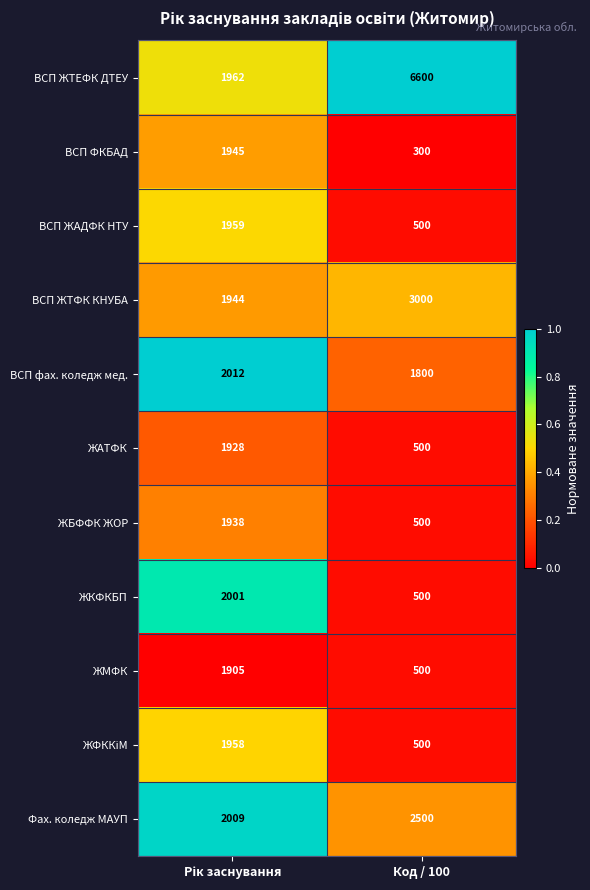

How many data points in ВСП ЖАДФК НТУ are less than 1959?

1